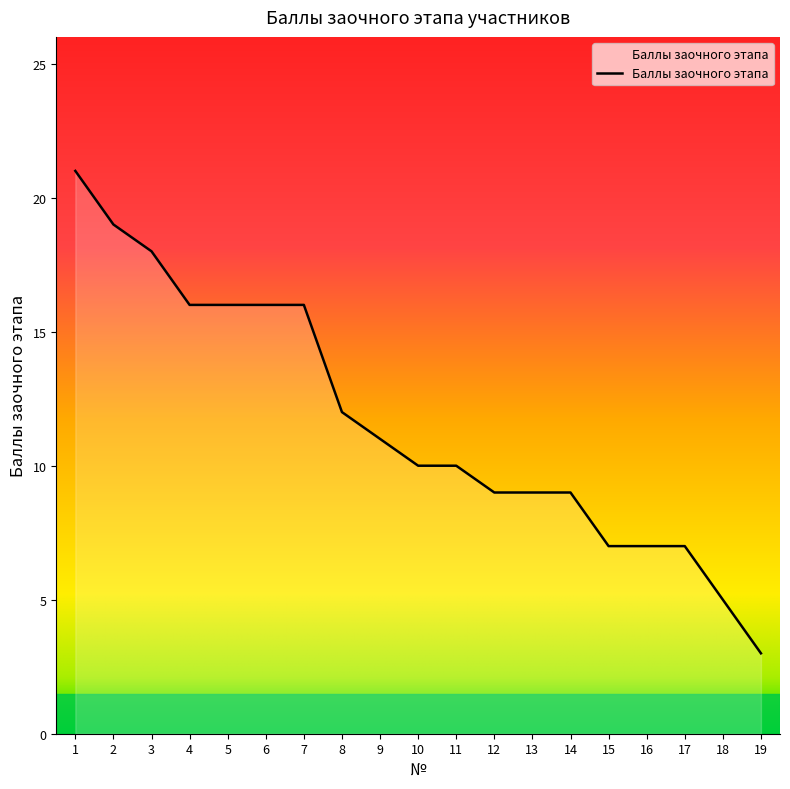

Approximately how many times larger is the value at 18 compared to 12?

0.6